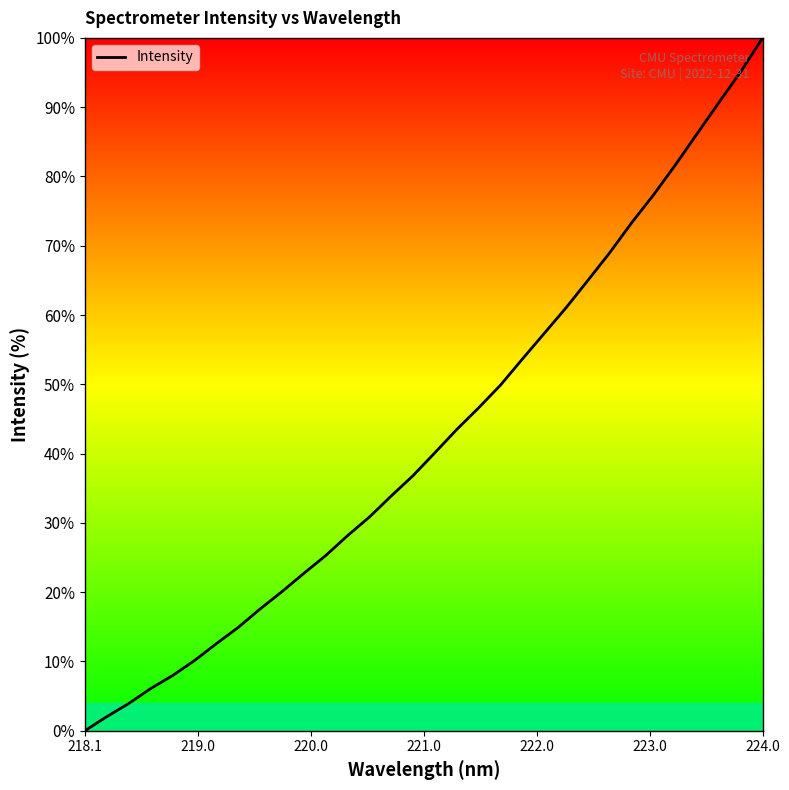

What is the maximum value shown in the chart?

100.0